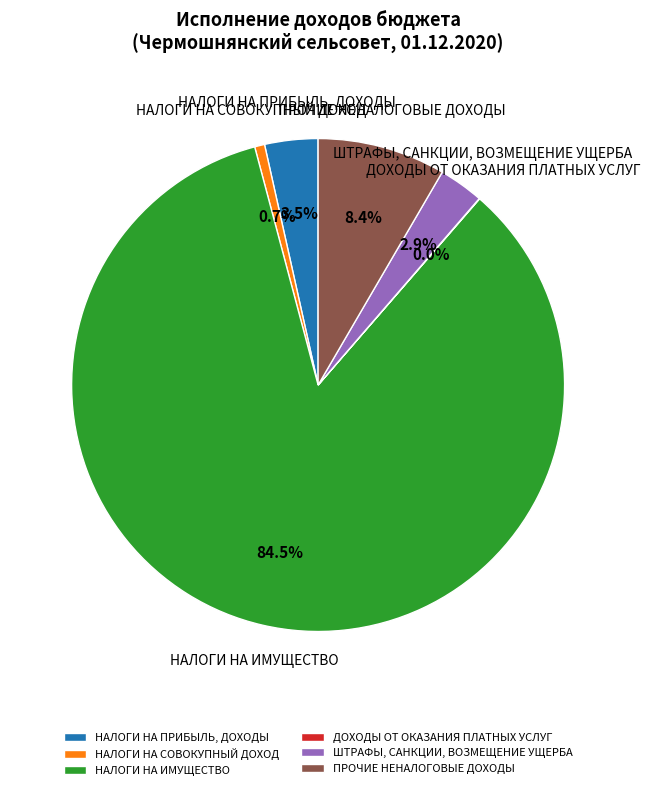

Does НАЛОГИ НА ИМУЩЕСТВО represent more than half of the total?

Yes